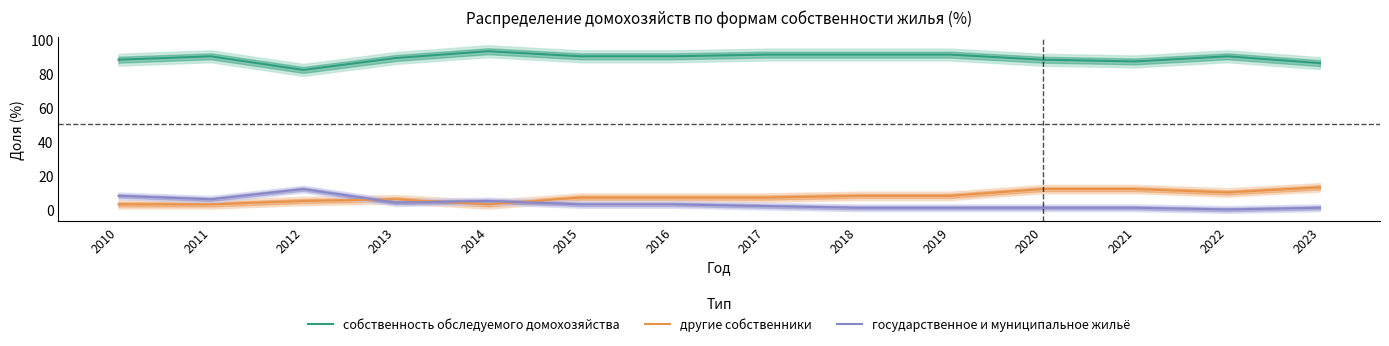

What is the difference between the second highest and minimum values in the другие собственники series?

9